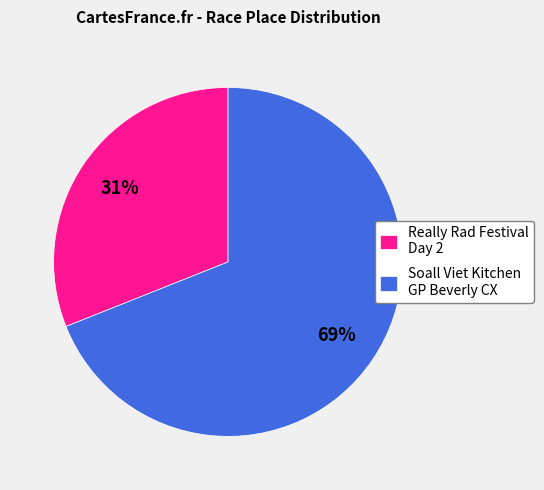

To the nearest percent, what is the average slice percentage?

50%